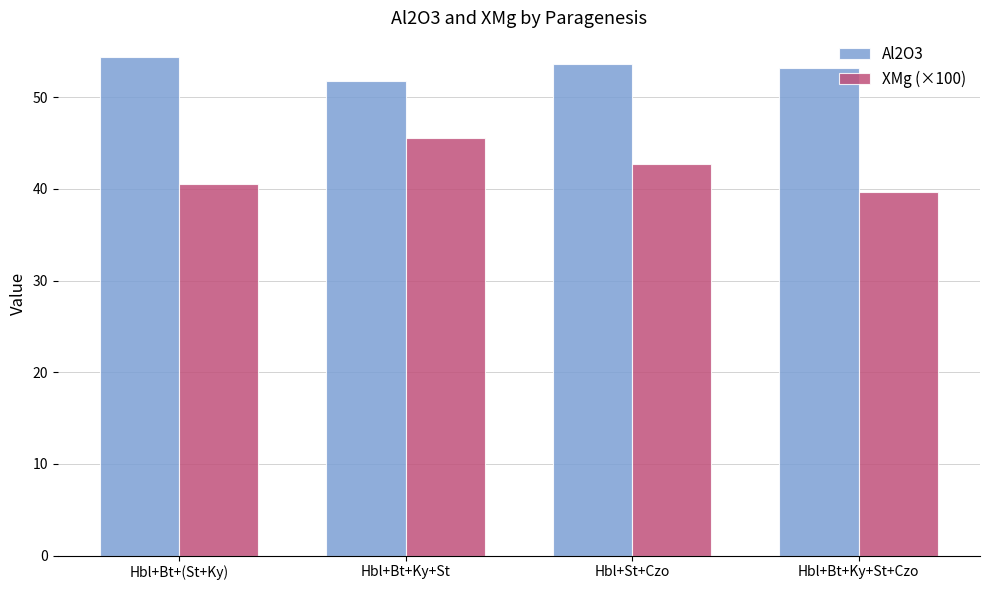

What is the spread (max minus min) of values at Hbl+St+Czo?

11.0